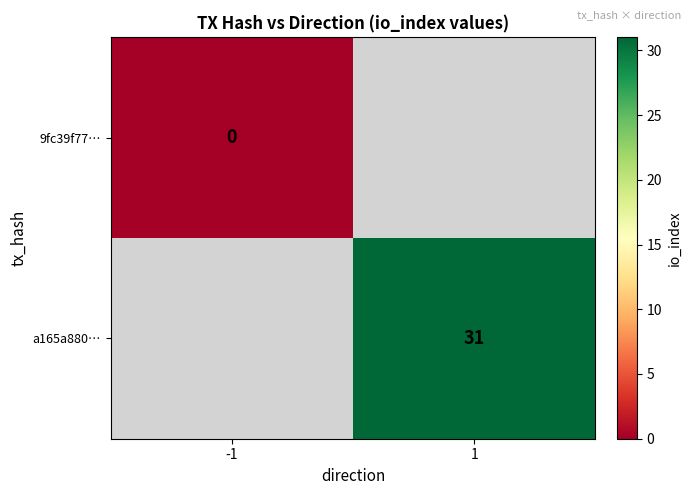

The value of a165a880… at 1 is 31. True or false?

True